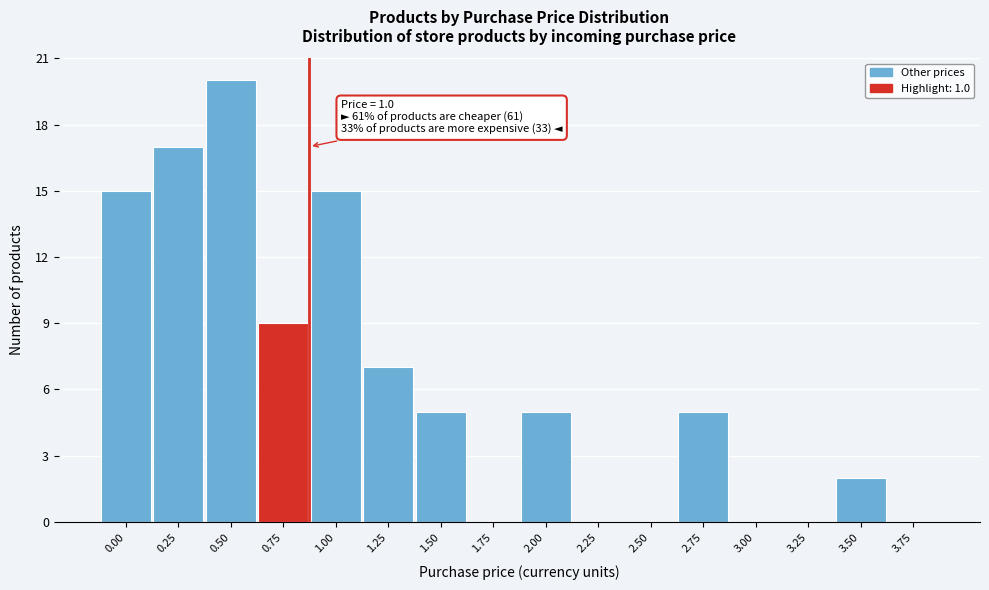

Reading left to right, extract all data points from this chart.

0.00=15	0.25=17	0.50=20	0.75=9	1.00=15	1.25=7	1.50=5	1.75=0	2.00=5	2.25=0	2.50=0	2.75=5	3.00=0	3.25=0	3.50=2	3.75=0